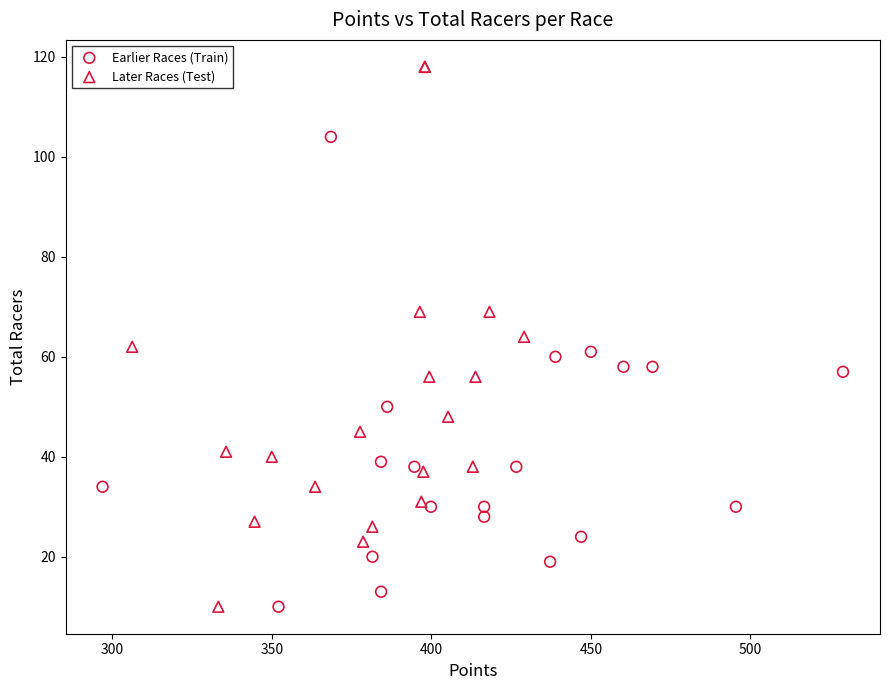

Which series reaches the maximum Y coordinate?

Later Races (Test)